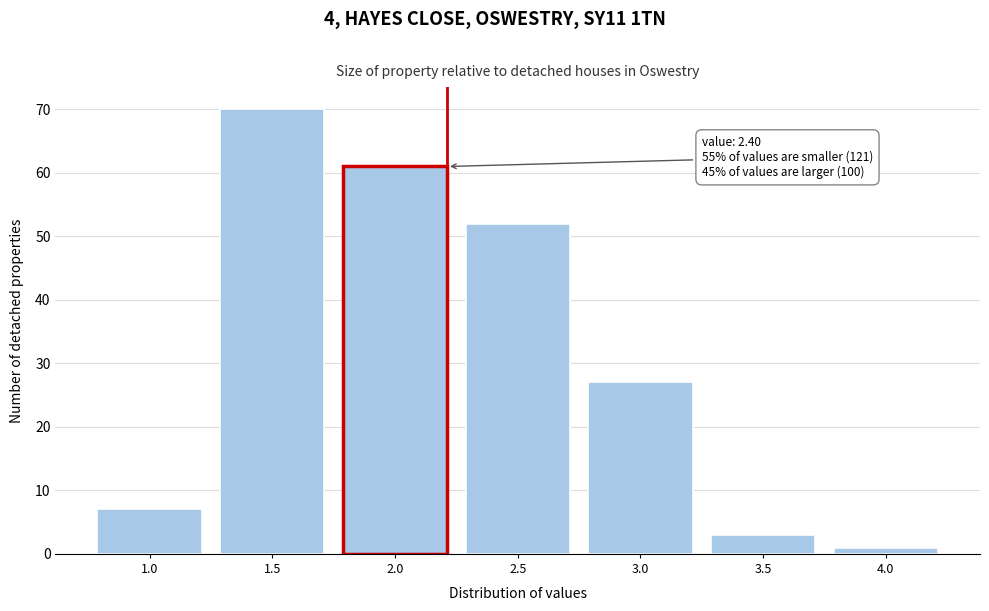

Reading left to right, transcribe all the data shown in this chart.

1.0=7	1.5=70	2.0=61	2.5=52	3.0=27	3.5=3	4.0=1